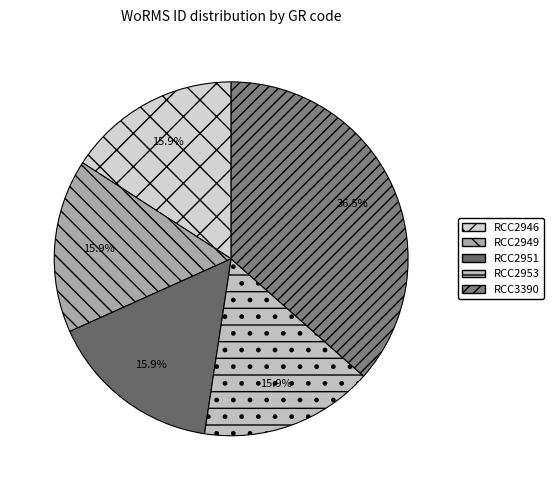

Is the sum of RCC2951 and RCC2949 greater than half?

No